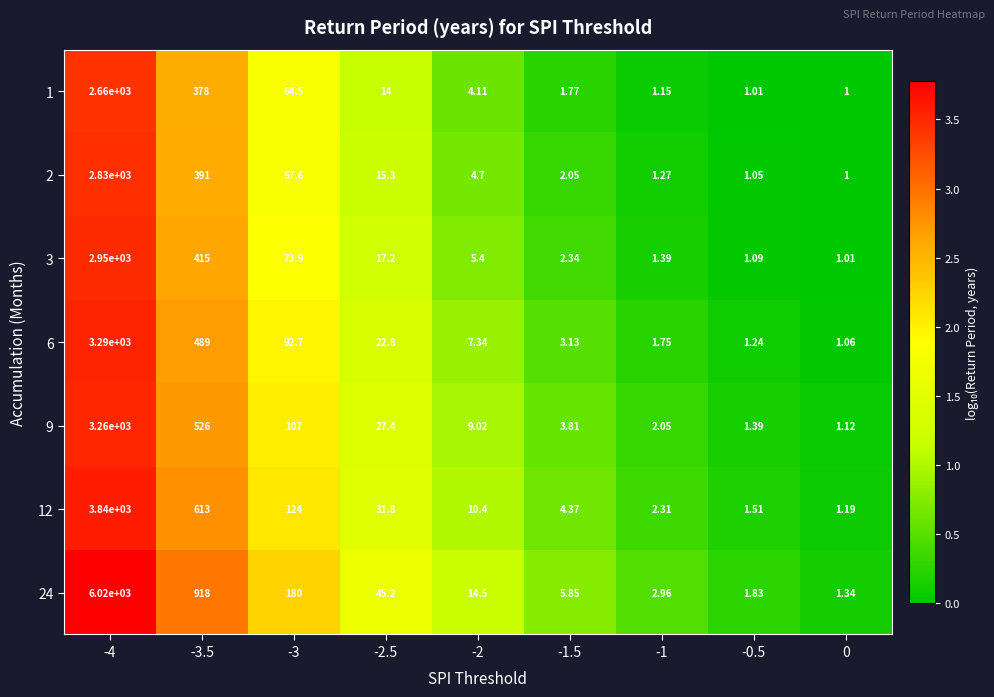

Is the value of 1 at -4 greater than the value of 2 at -2.5?

Yes